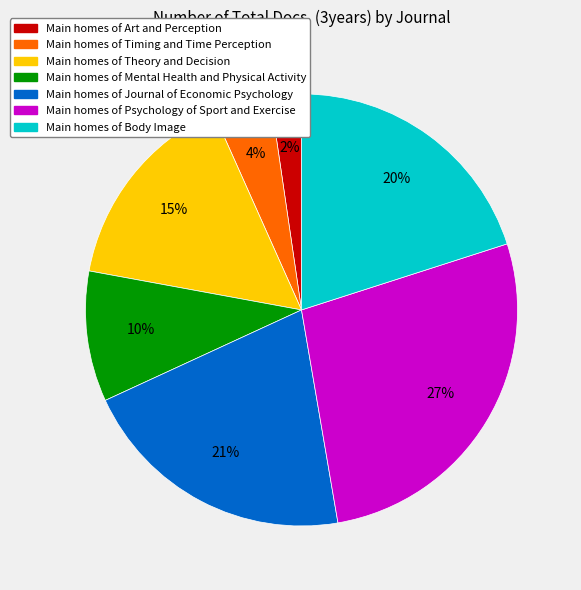

Which category has the biggest portion of the pie?

Main homes of Psychology of Sport and Exercise